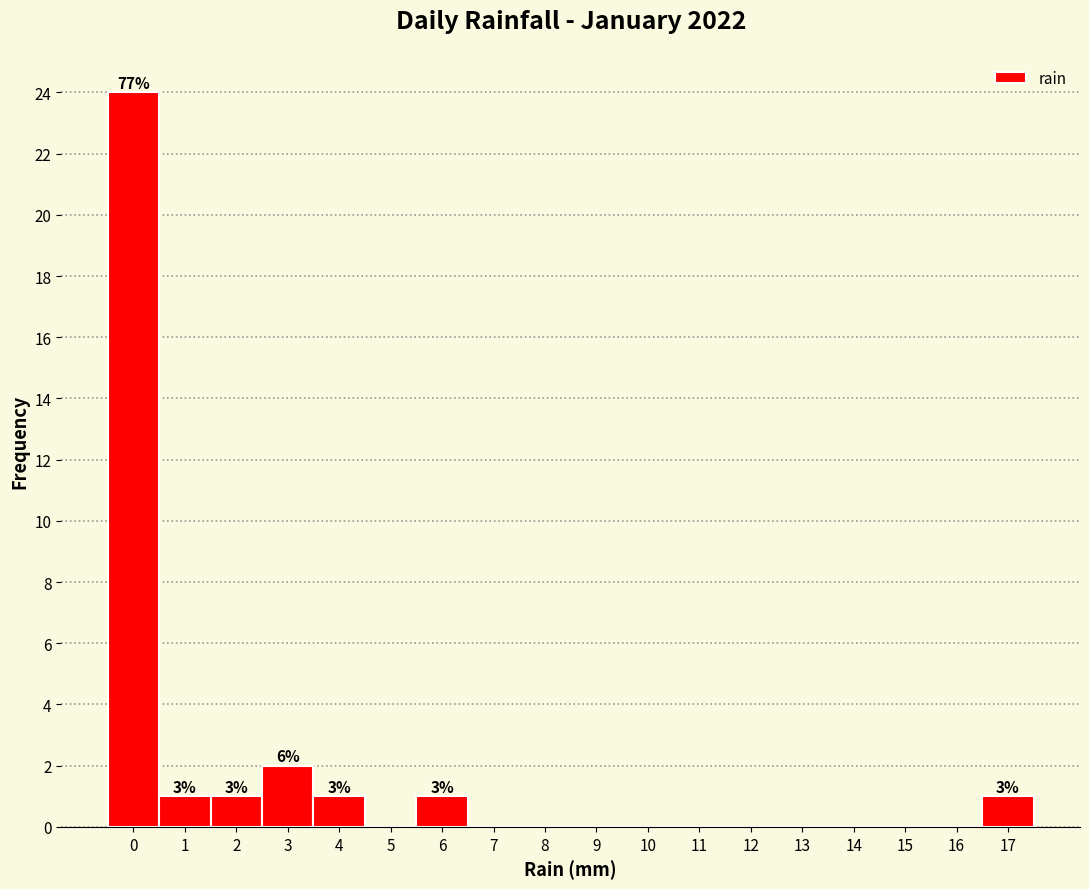

Which range on the x-axis has the tallest bar?

-0.5 to 0.5